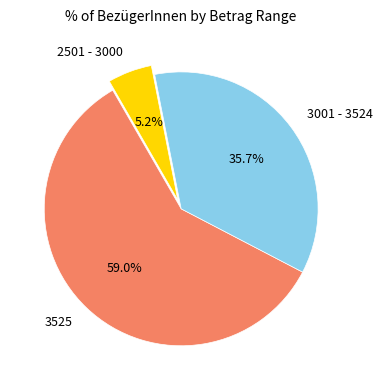

What percentage do 3001 - 3524 and 3525 together represent?

94.8%